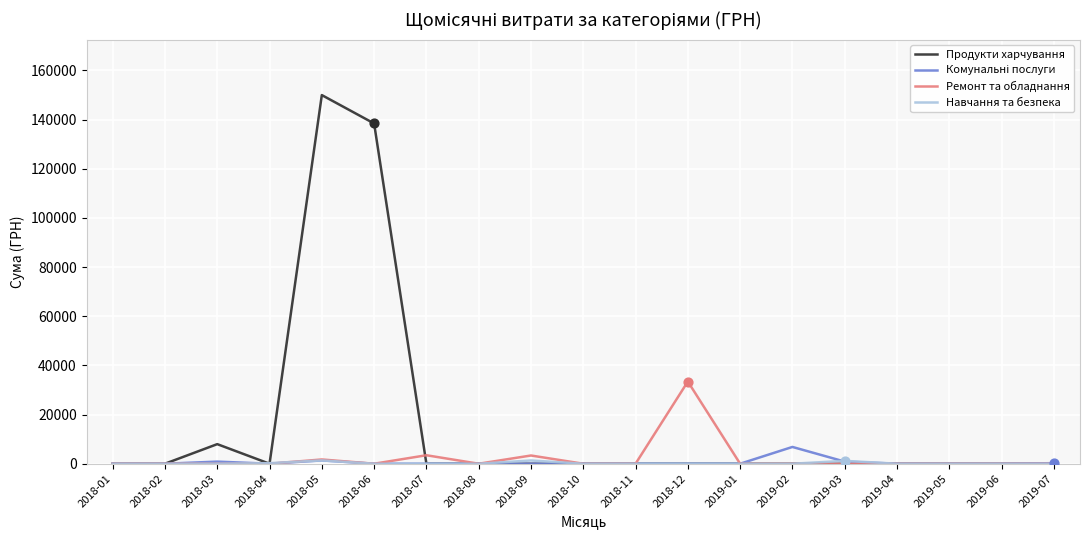

At which category is the sum across all series the highest?

2018-05